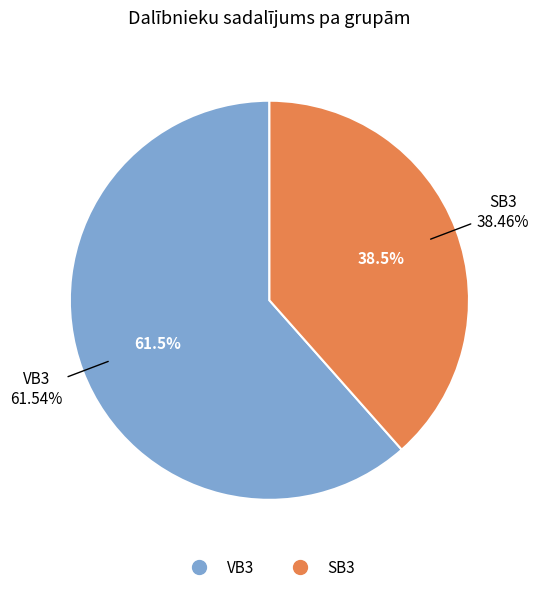

Does SB3 account for over 50% of the chart?

No